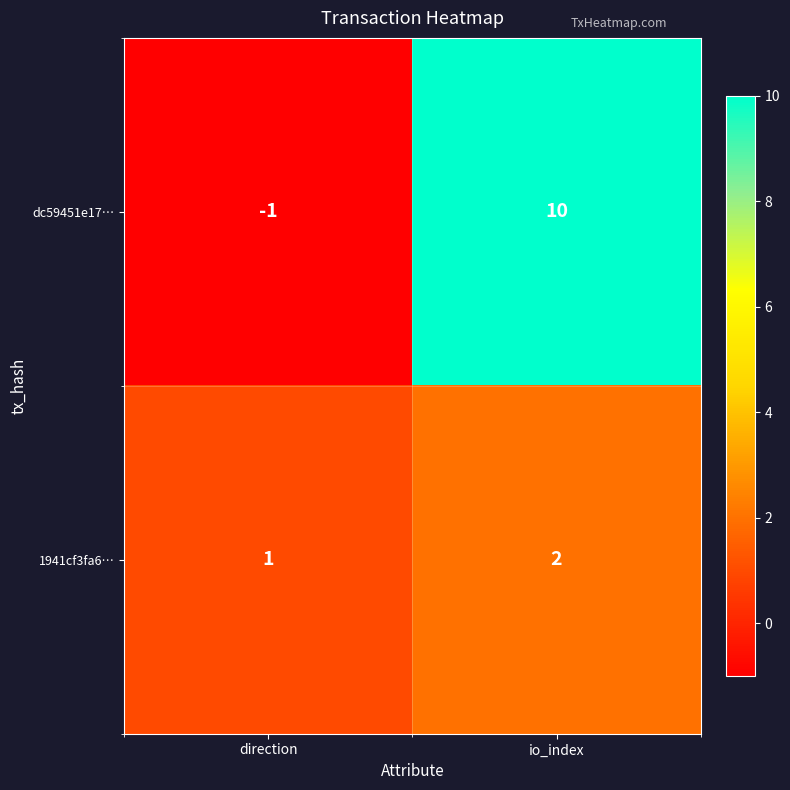

Count the number of data series in this chart.

2